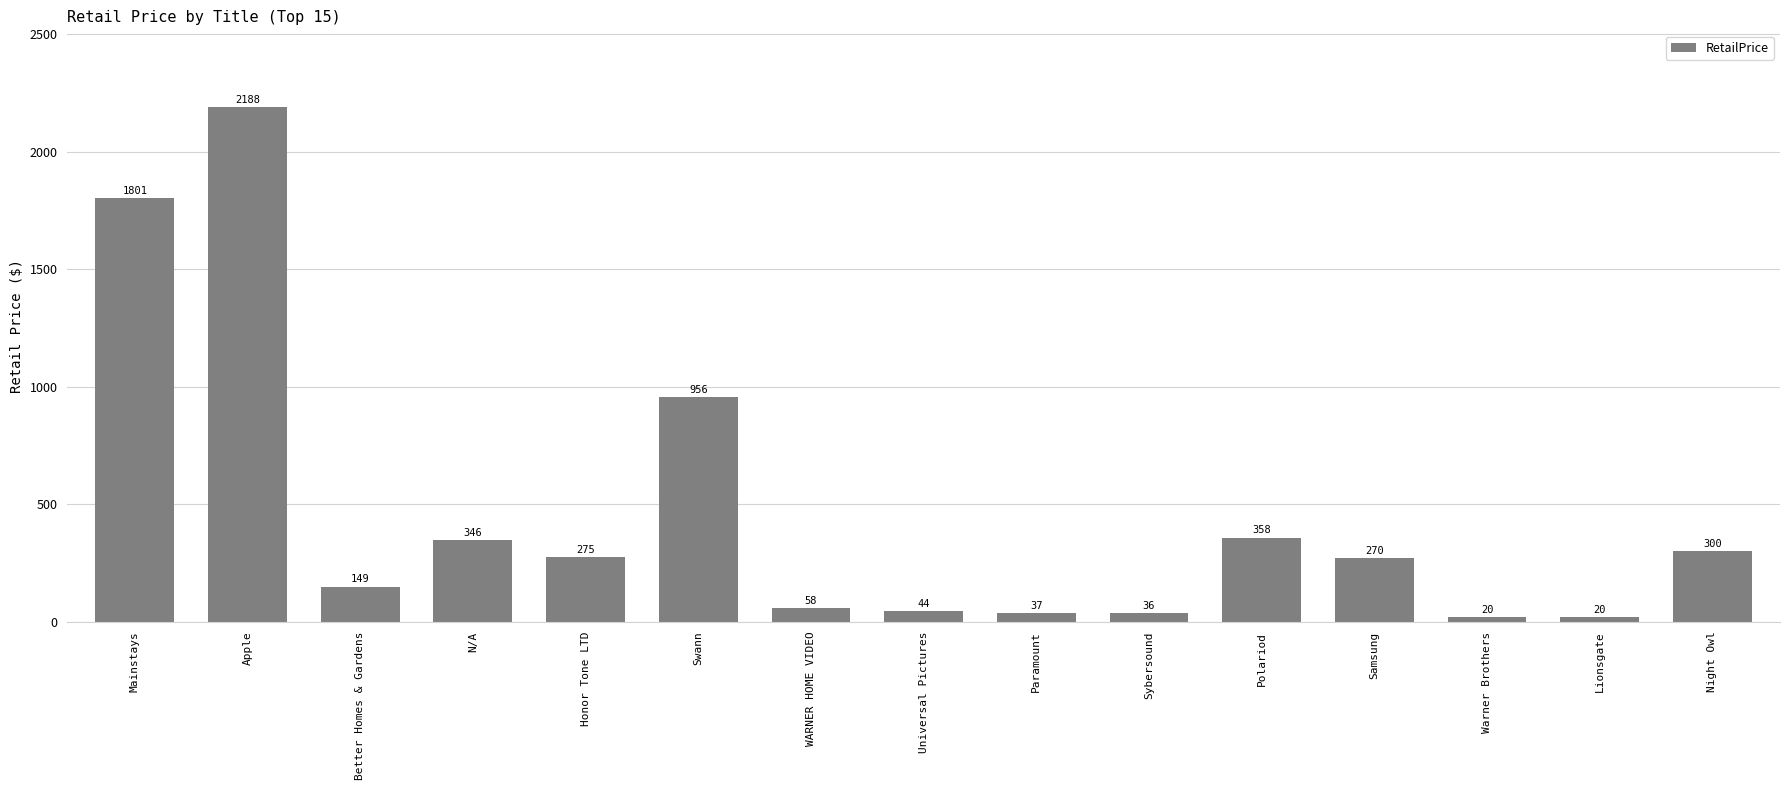

What is the change in value from Swann to Paramount?

-919.1